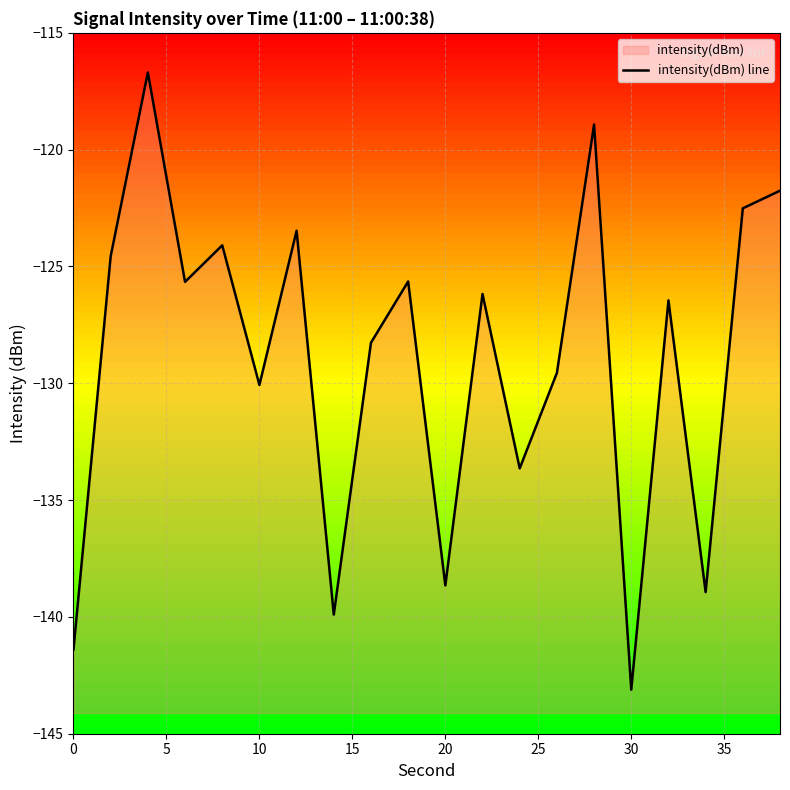

Reading right to left, what are all the values shown in this chart?

-121.8	-122.5	-138.9	-126.5	-143.1	-118.9	-129.6	-133.6	-126.2	-138.7	-125.6	-128.3	-139.9	-123.5	-130.1	-124.1	-125.7	-116.7	-124.6	-141.4